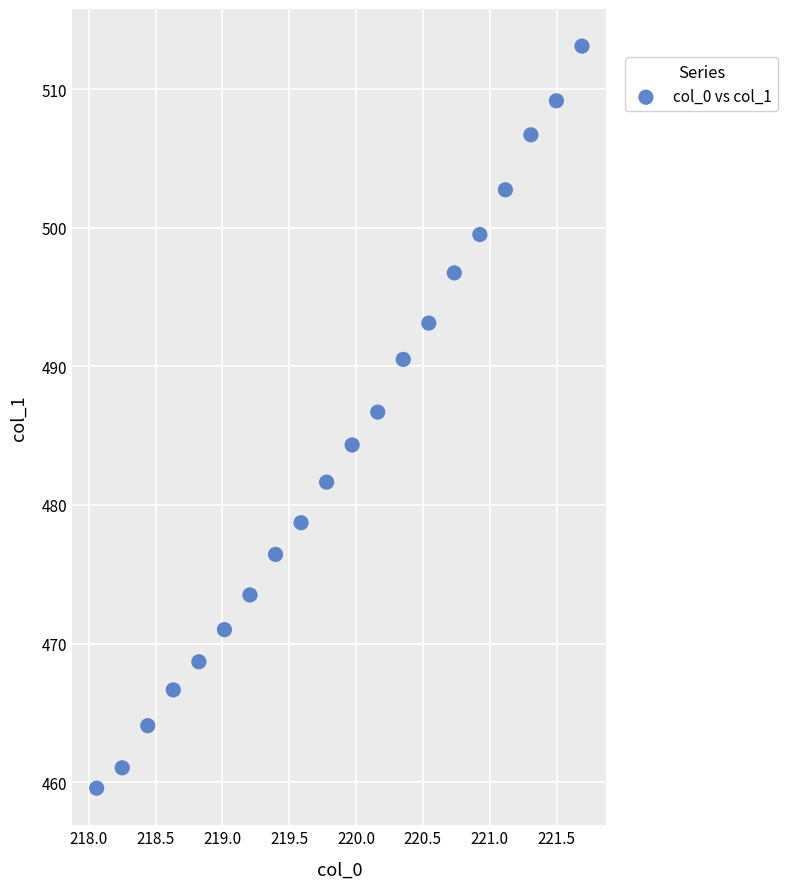

What is the range of Y values (max minus min)?

53.5